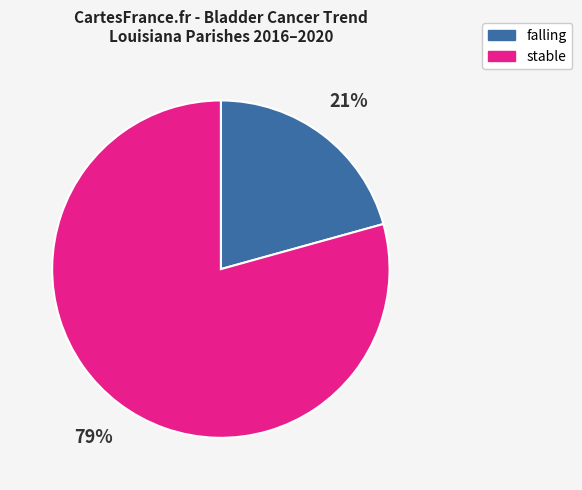

To the nearest percent, what is the average slice percentage?

50%